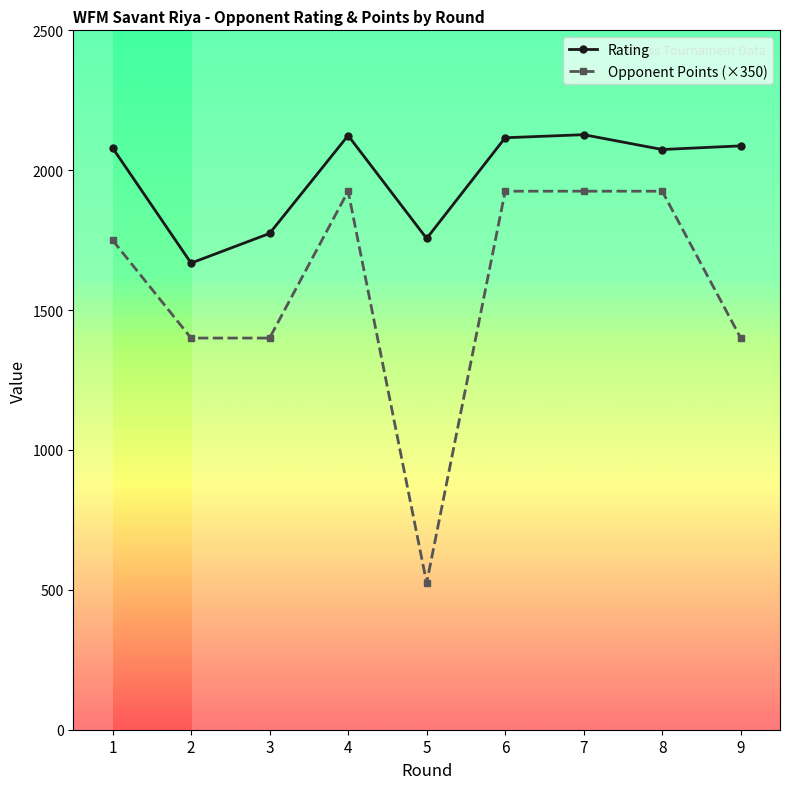

How many Opponent Points (×350) values are between 1400 and 1925?

8